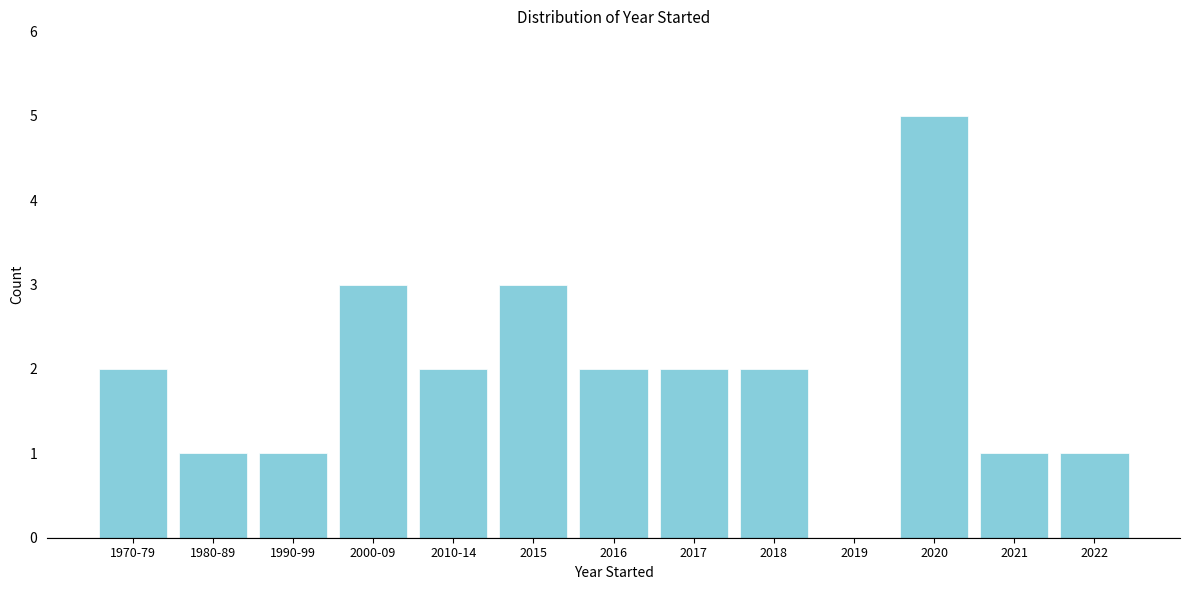

Reading left to right, transcribe all the data shown in this chart.

1970-79=2	1980-89=1	1990-99=1	2000-09=3	2010-14=2	2015=3	2016=2	2017=2	2018=2	2019=0	2020=5	2021=1	2022=1